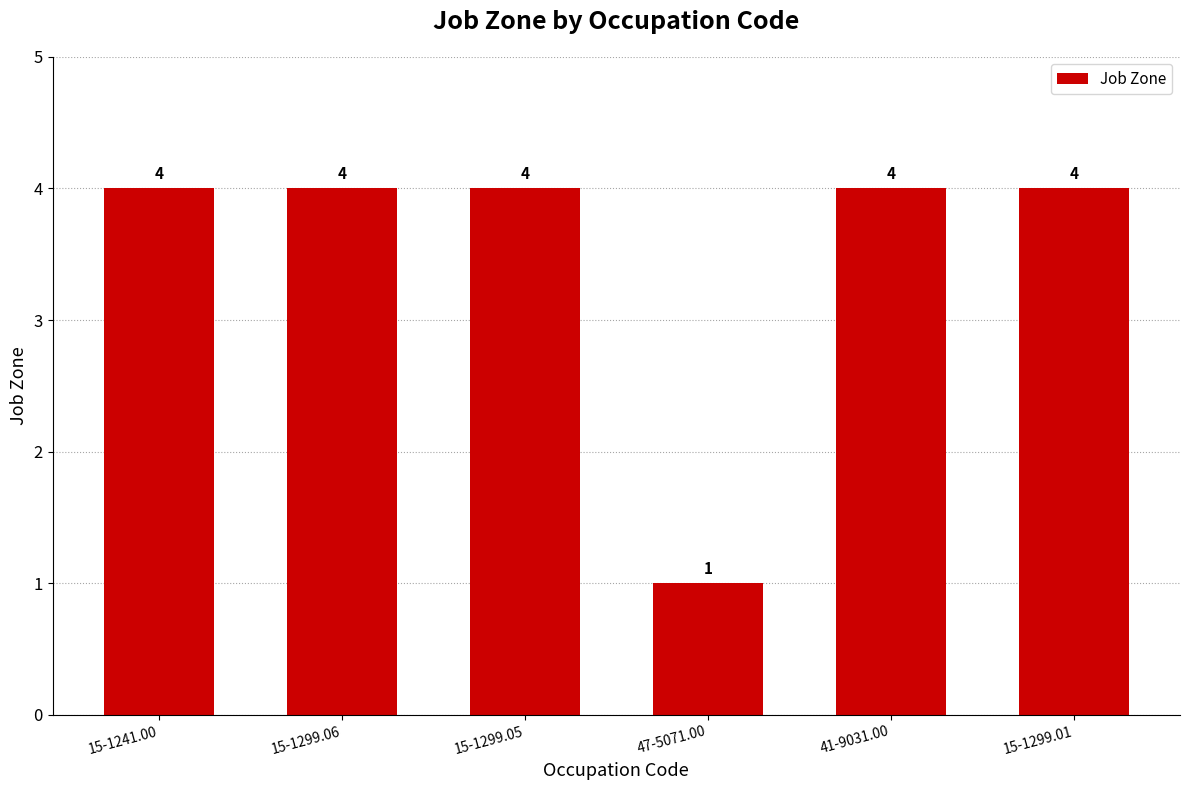

Is it true that the value at 41-9031.00 is 2?

False